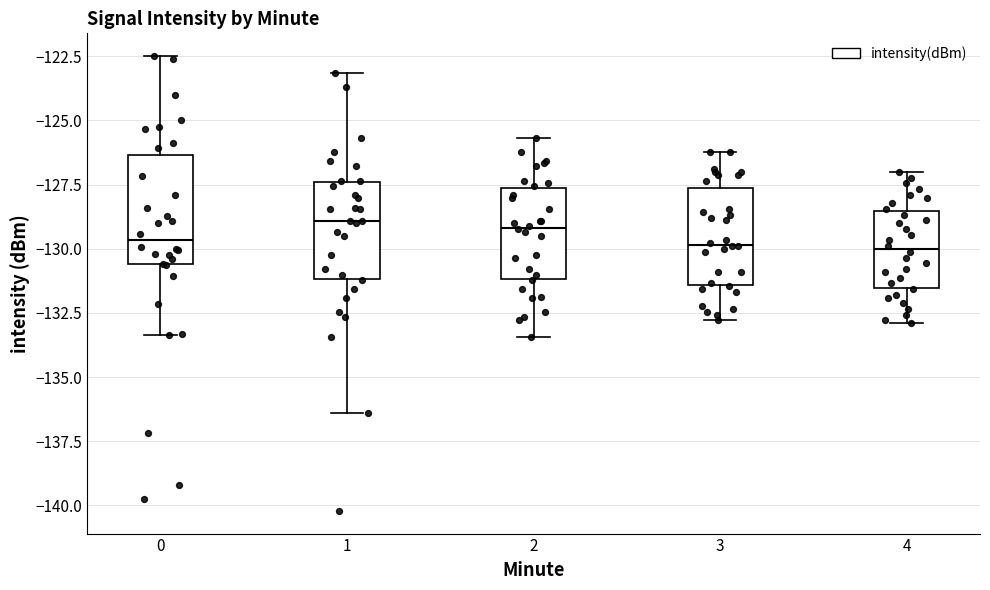

Where is the lower edge of the box at x = 4 on the y-axis? The values are not printed on the chart, so give them approximately, as read against the axis.

-131.5